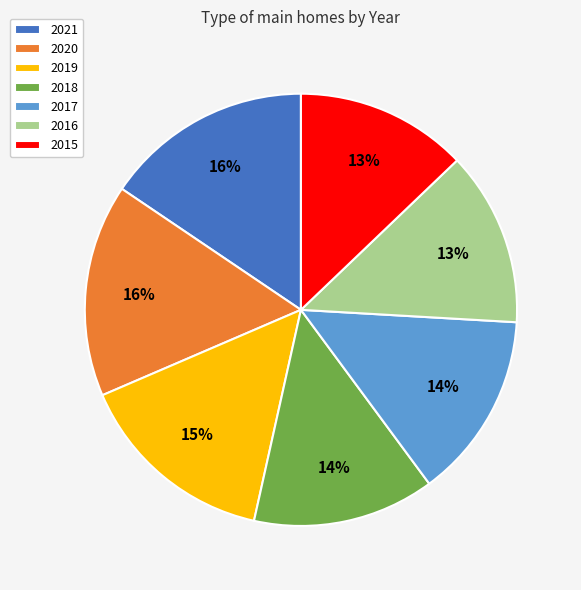

To the nearest percent, what is the combined percentage of 2020 and 2016?

29%